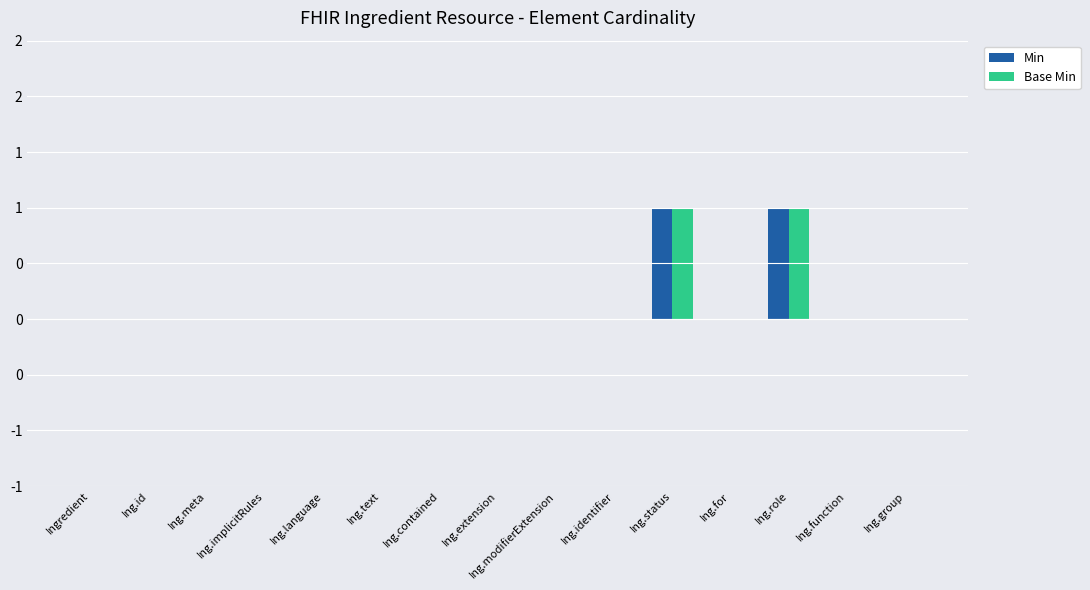

Does the chart contain stacked bars?

No